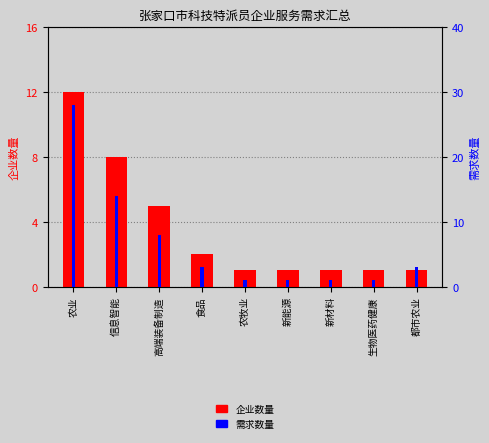

True or false: 需求数量 has a value of 13 at 高端装备制造.

False